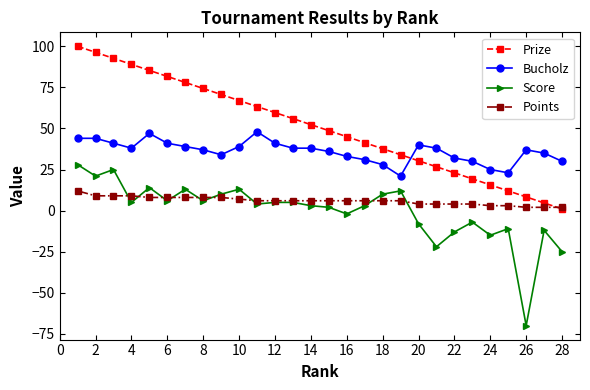

Which series has the largest total across all categories?

Prize